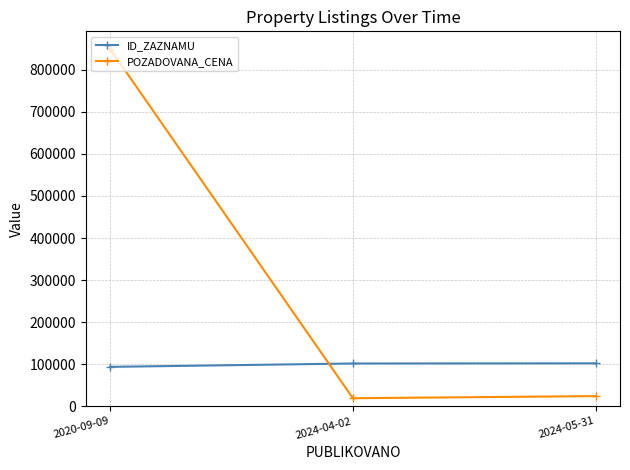

Which series has the largest total across all categories?

POZADOVANA_CENA